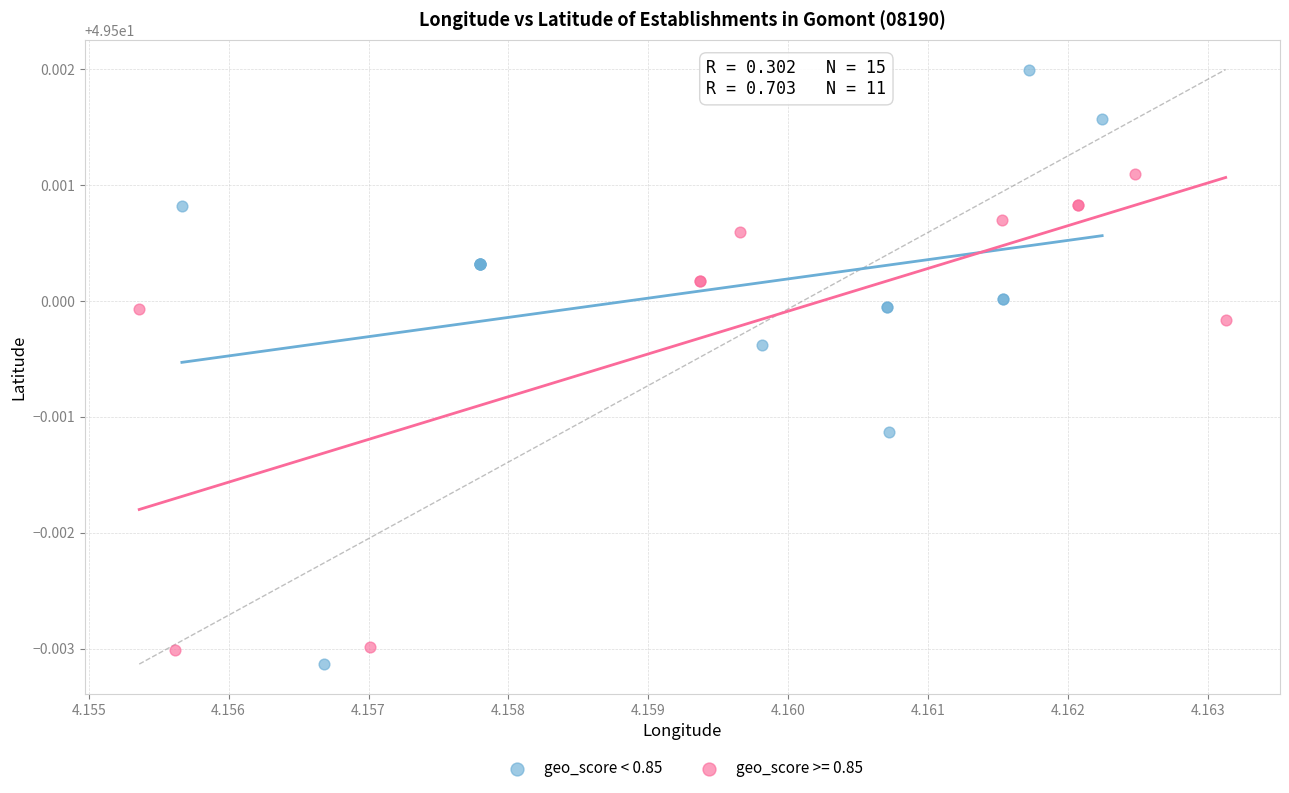

Which series reaches the maximum Y coordinate?

geo_score < 0.85